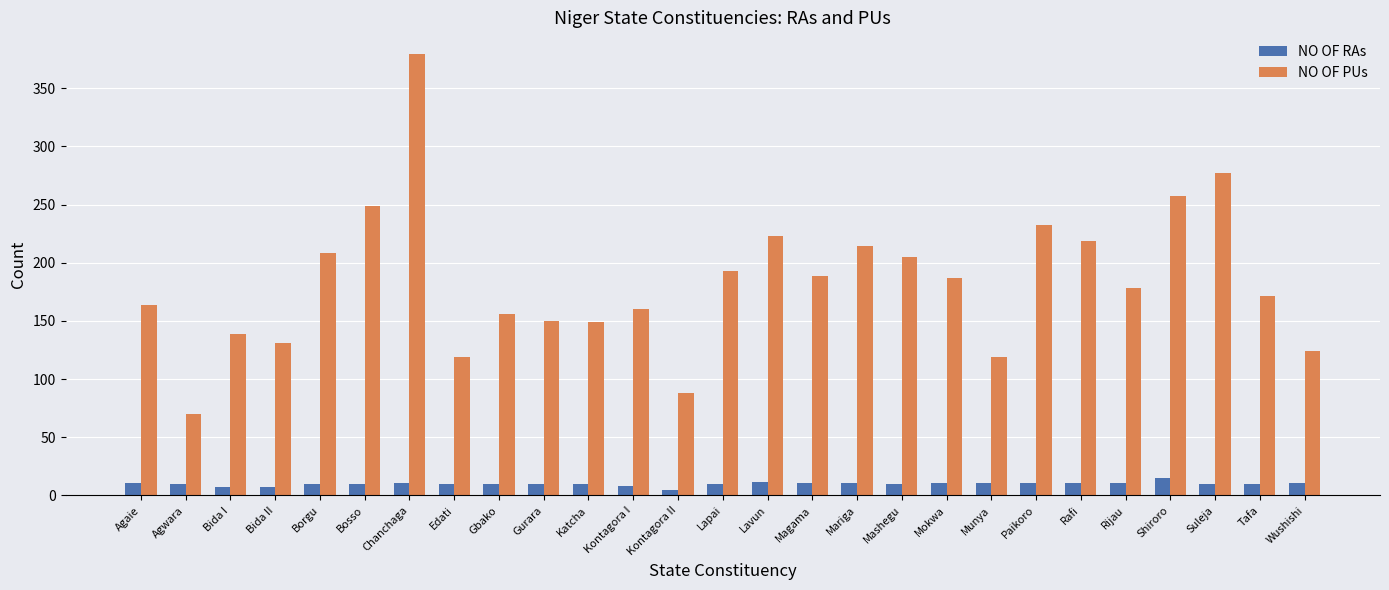

True or false: NO OF RAs has a value of 10 at Suleja.

True